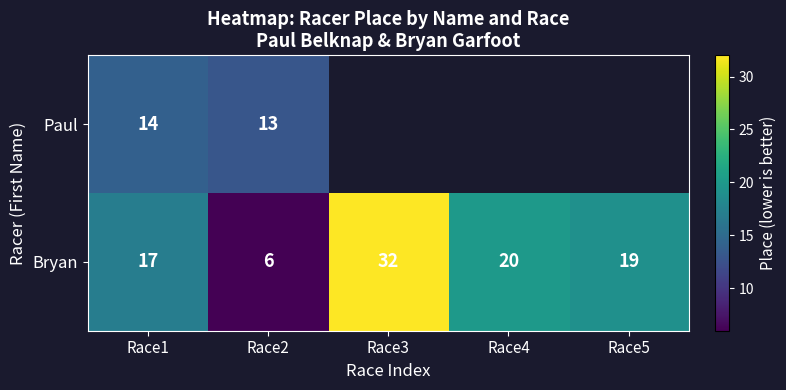

The Bryan series shows 17 at Race1. True or false?

True